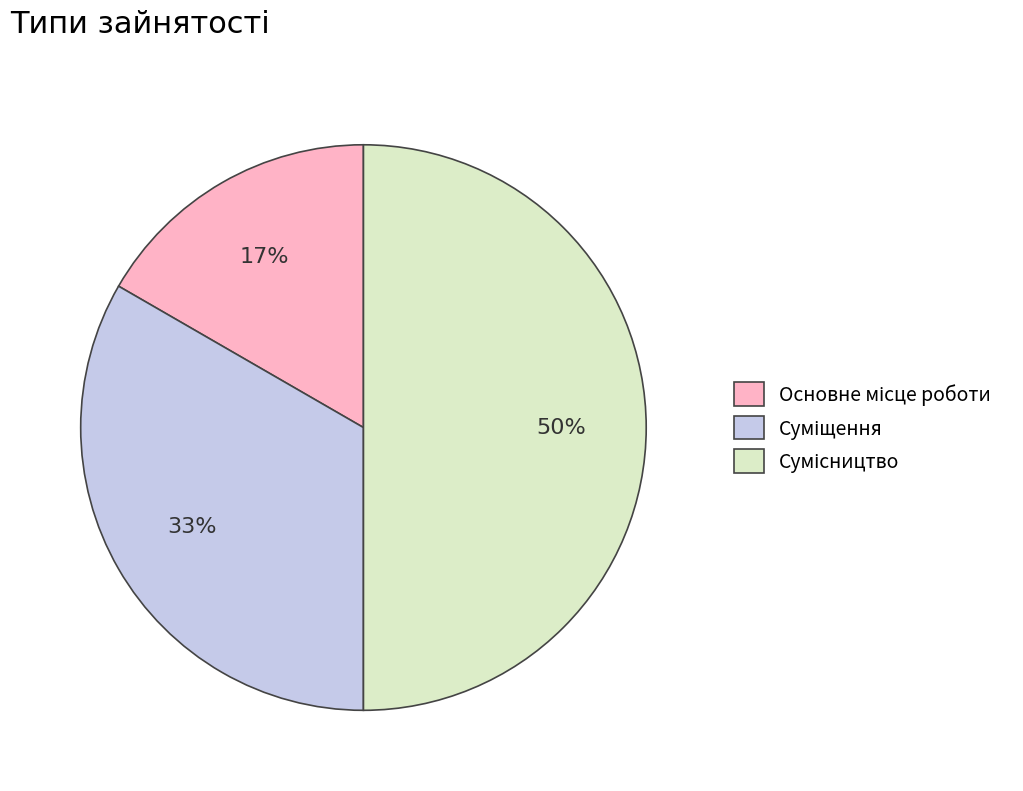

To the nearest percent, what is the difference between the largest and smallest slice percentages?

33%